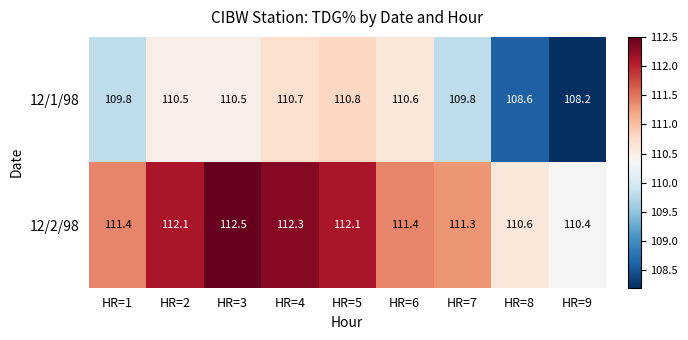

Reading left to right, list all the values displayed in this chart.

12/1/98: 109.8	110.5	110.5	110.7	110.8	110.6	109.8	108.6	108.2
12/2/98: 111.4	112.1	112.5	112.3	112.1	111.4	111.3	110.6	110.4